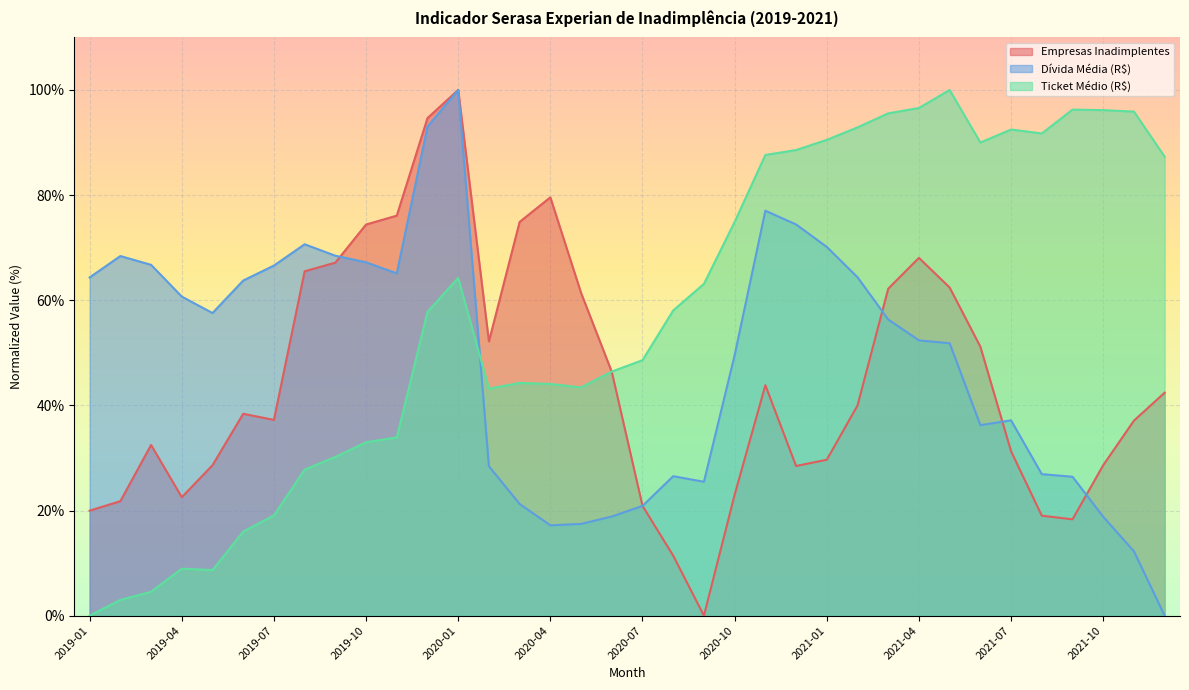

Where is Ticket Médio (R$) nearest to the value 50?

2020-07